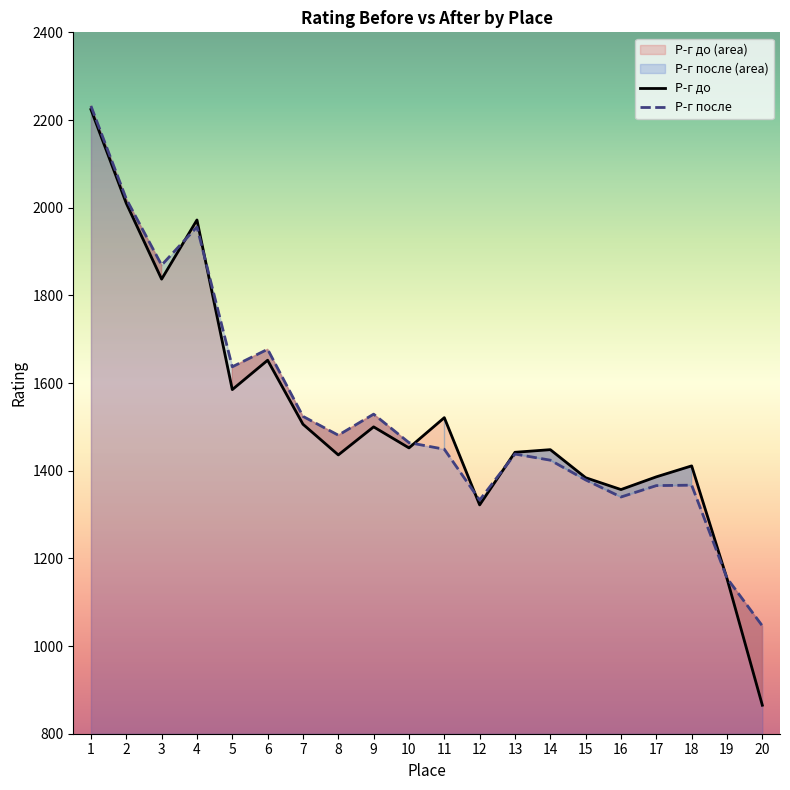

Which category has the lowest value across all series?

20